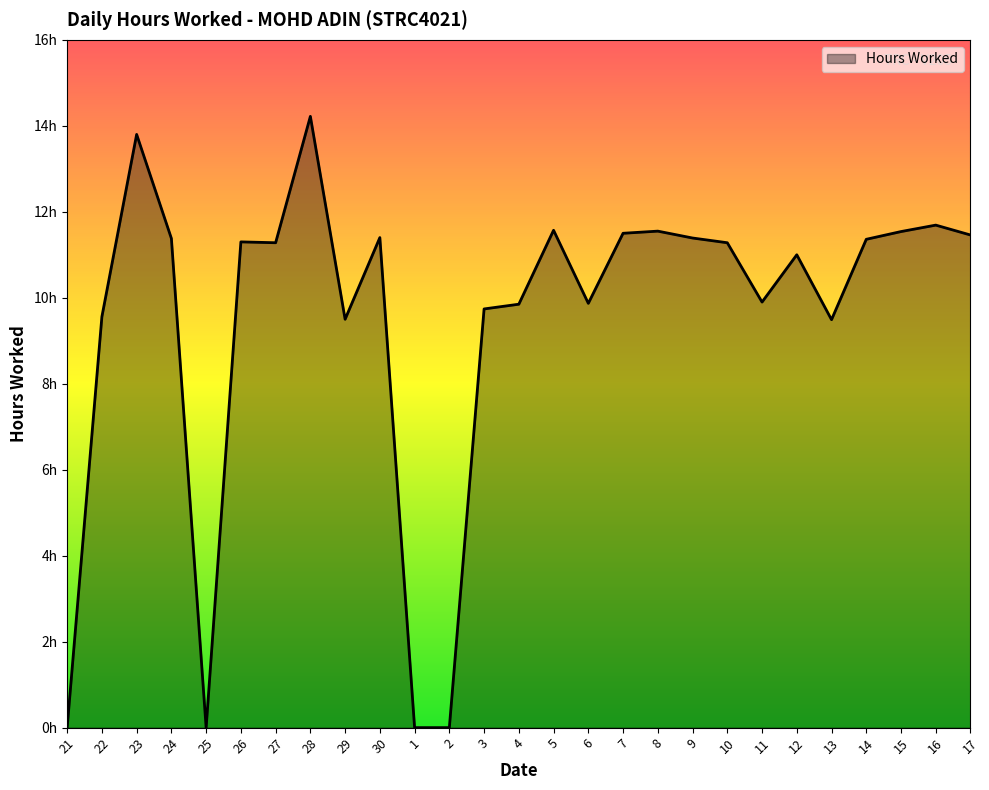

Reading right to left, extract all data points from this chart.

11.5	11.7	11.5	11.4	9.5	11.0	9.9	11.3	11.4	11.6	11.5	9.9	11.6	9.8	9.7	0.0	0.0	11.4	9.5	14.2	11.3	11.3	0.0	11.4	13.8	9.6	0.0